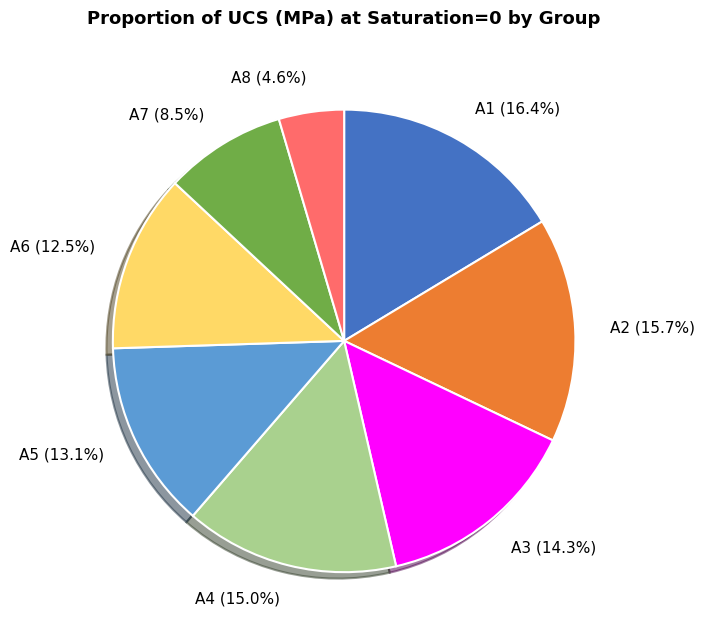

Which slice is the largest?

A1